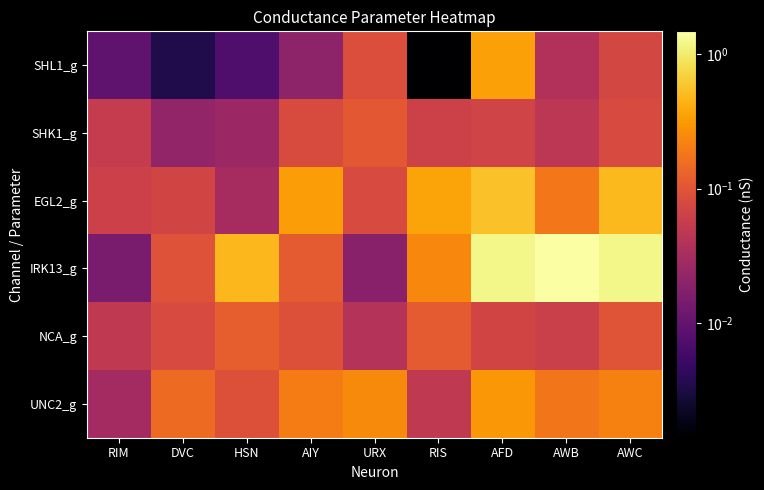

Which series has the largest range (max minus min)?

IRK13_g